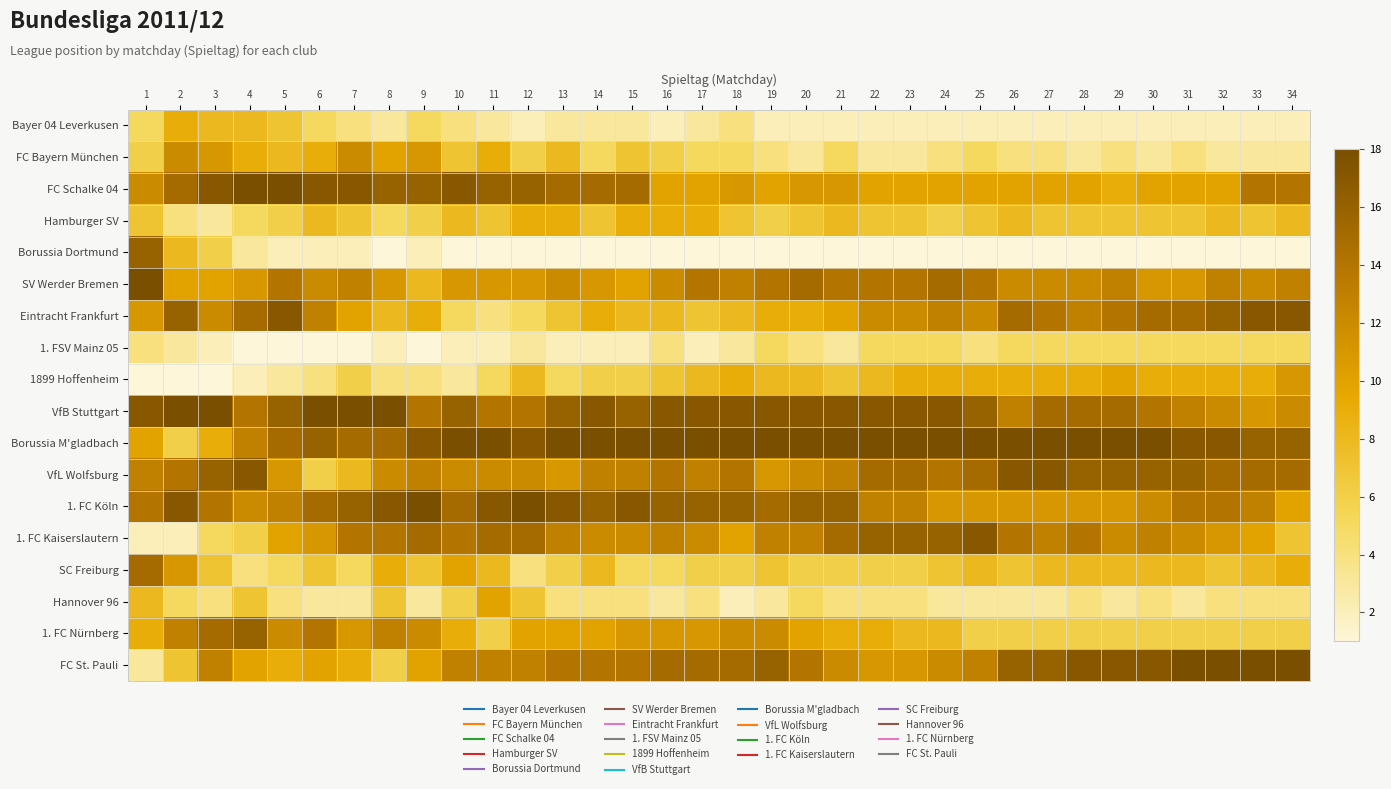

Which series has the widest spread of values?

Borussia Dortmund